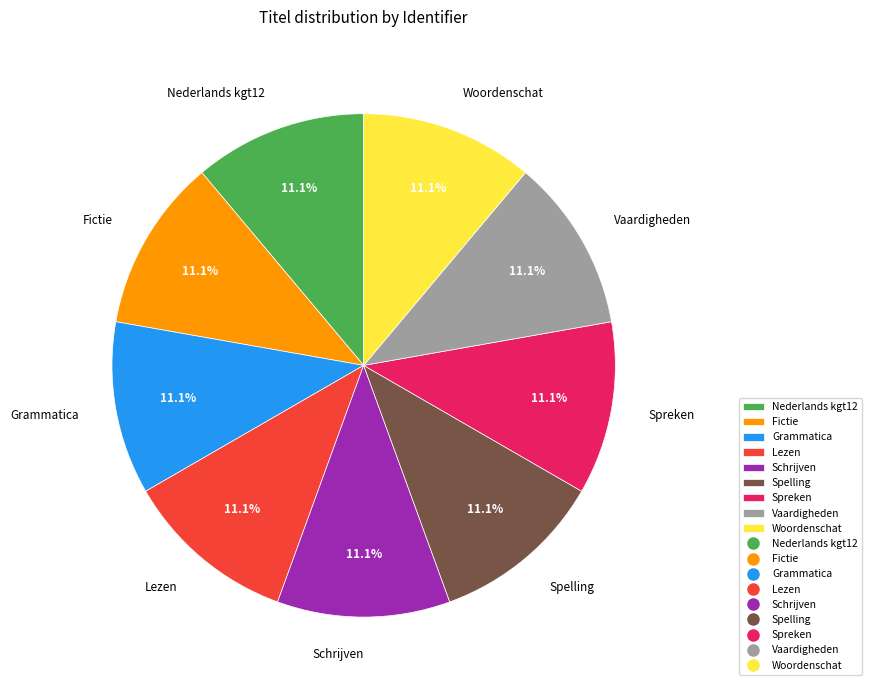

To the nearest percent, what portion does Woordenschat represent?

11%